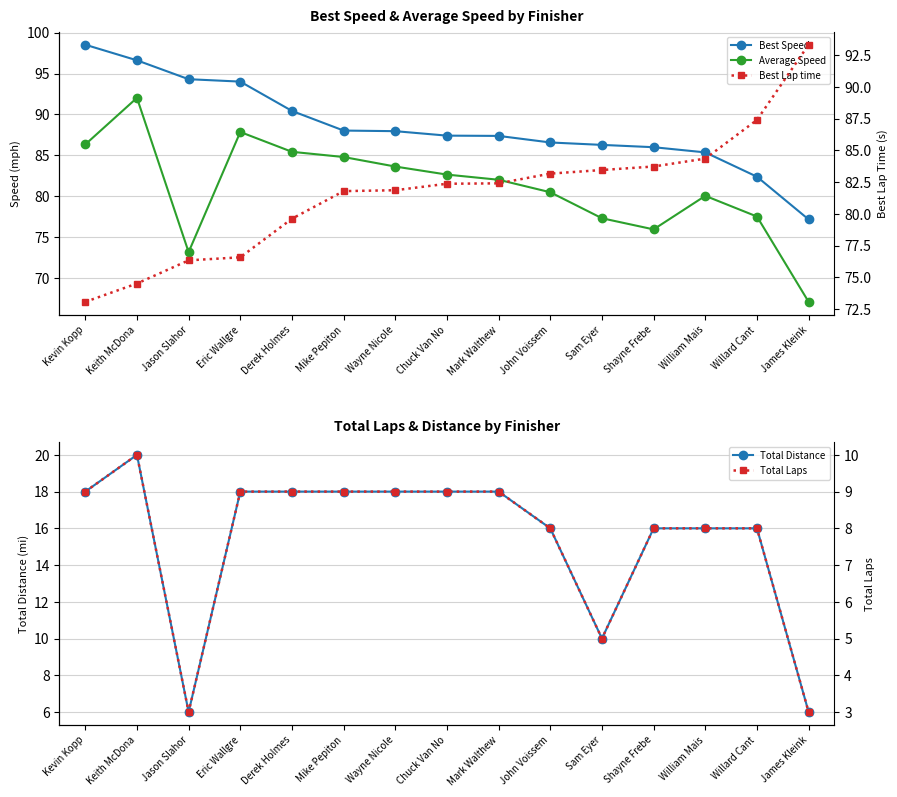

Between Keith McDona and John Voissem, which series saw the biggest shift?

Average Speed